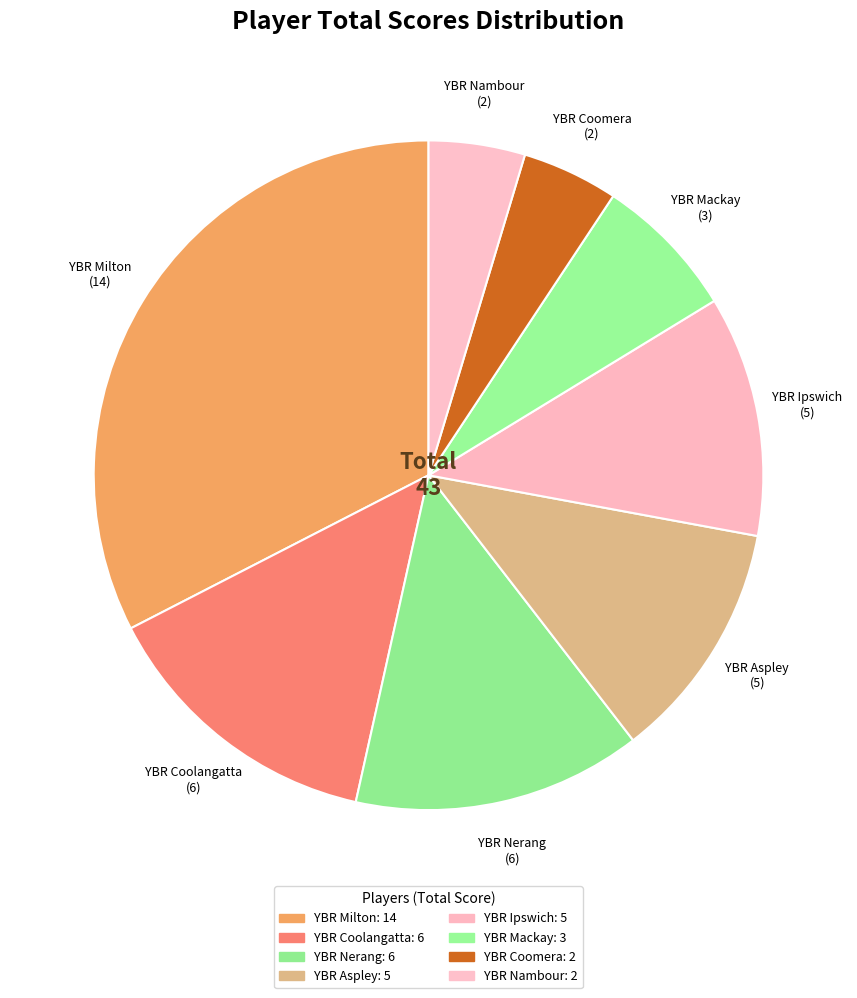

How many slices are in this pie chart?

8